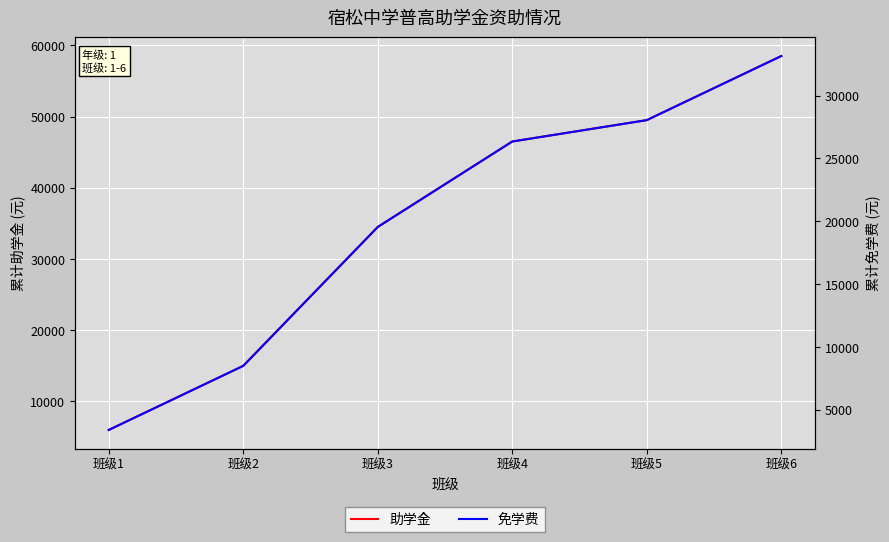

Does the chart display data point markers on the line(s)?

No